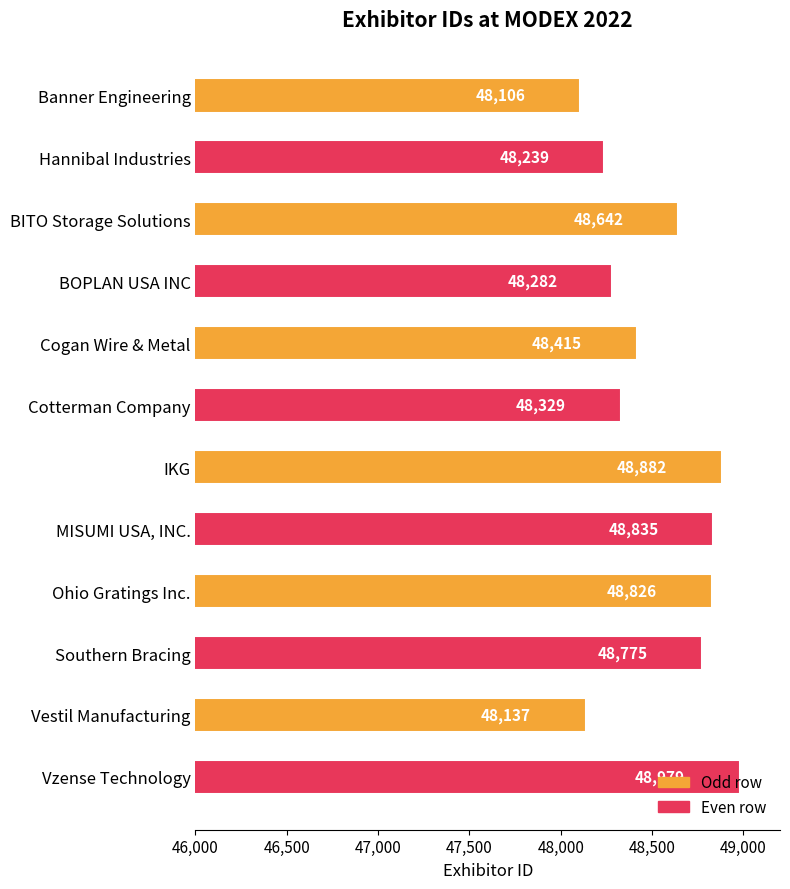

Which has a higher value, Cotterman Company or Hannibal Industries?

Cotterman Company